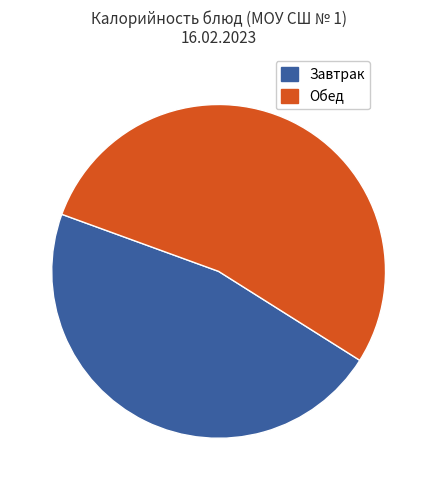

Which has a higher value, Завтрак or Обед?

Обед